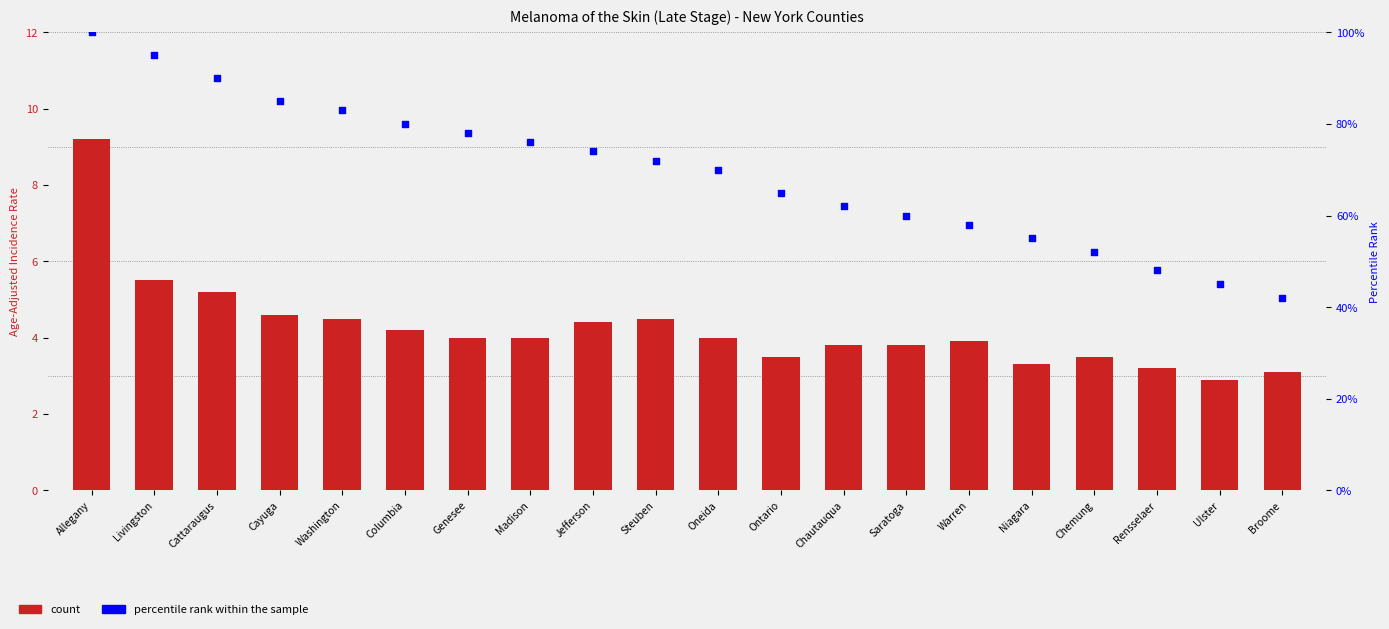

Which series contains the highest Y value?

percentile rank within the sample